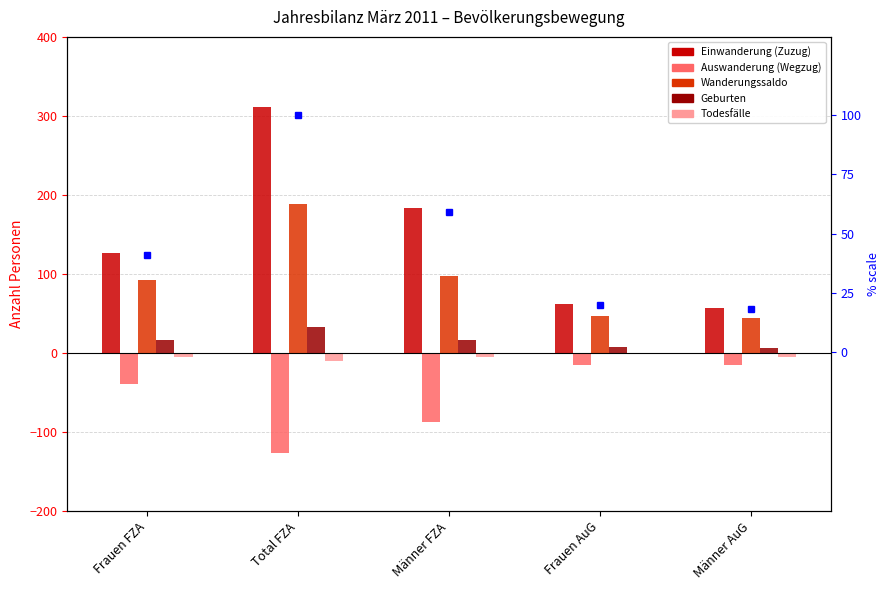

What is the label of the 2nd bar from the right?

Frauen AuG